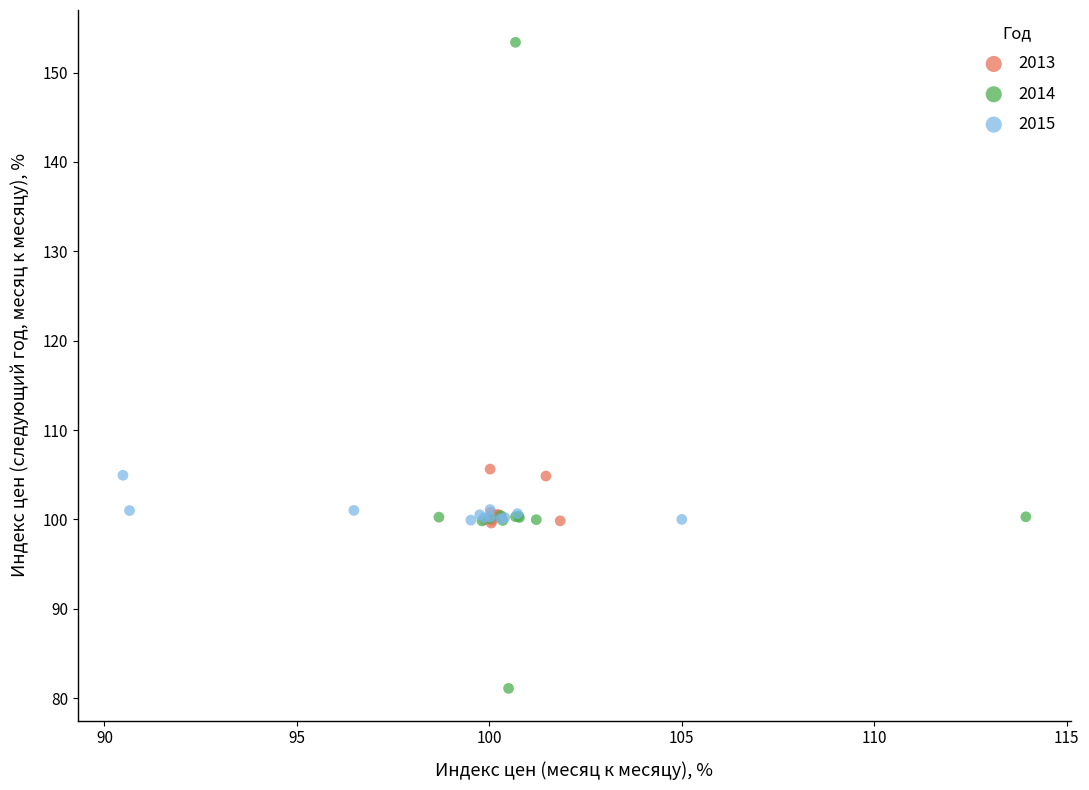

Which series reaches the minimum Y coordinate?

2014